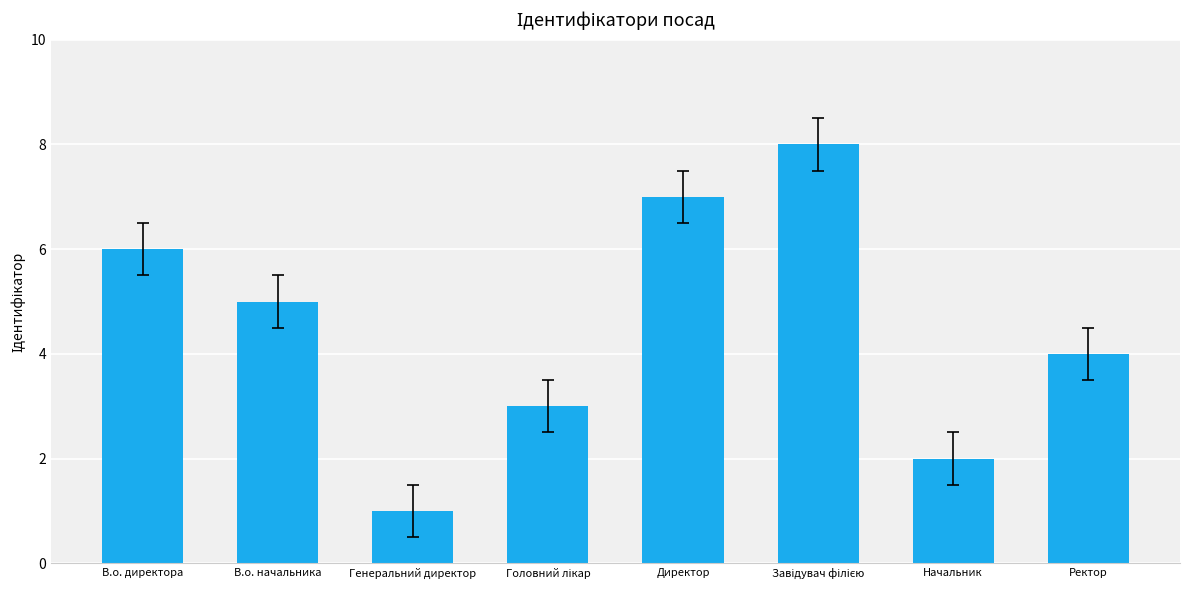

What is the ratio of the value at В.о. директора to the value at Генеральний директор?

6.0